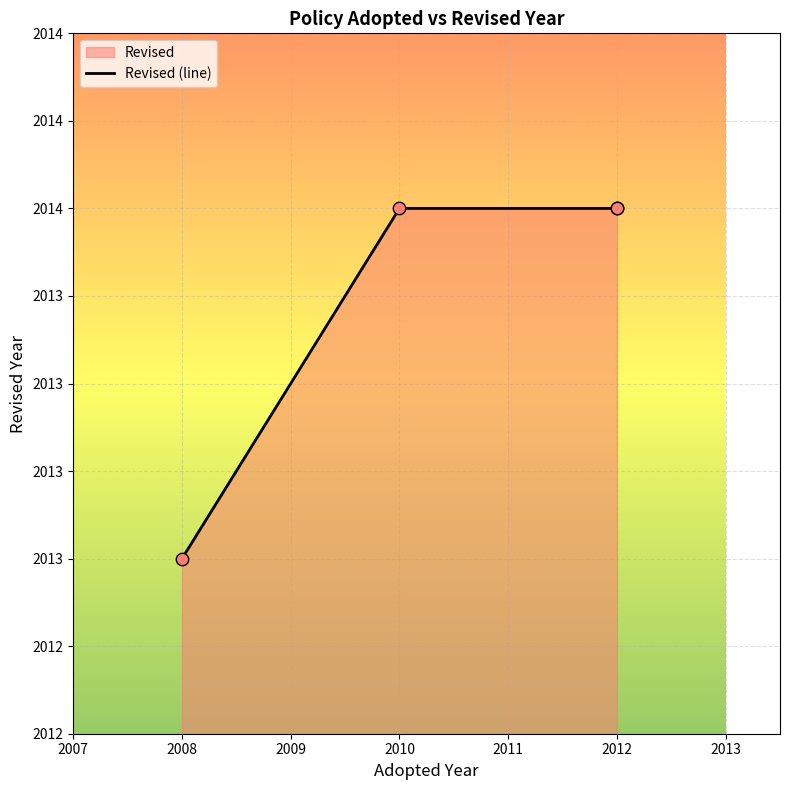

What is the change in value from 2008 to 2012?

+1